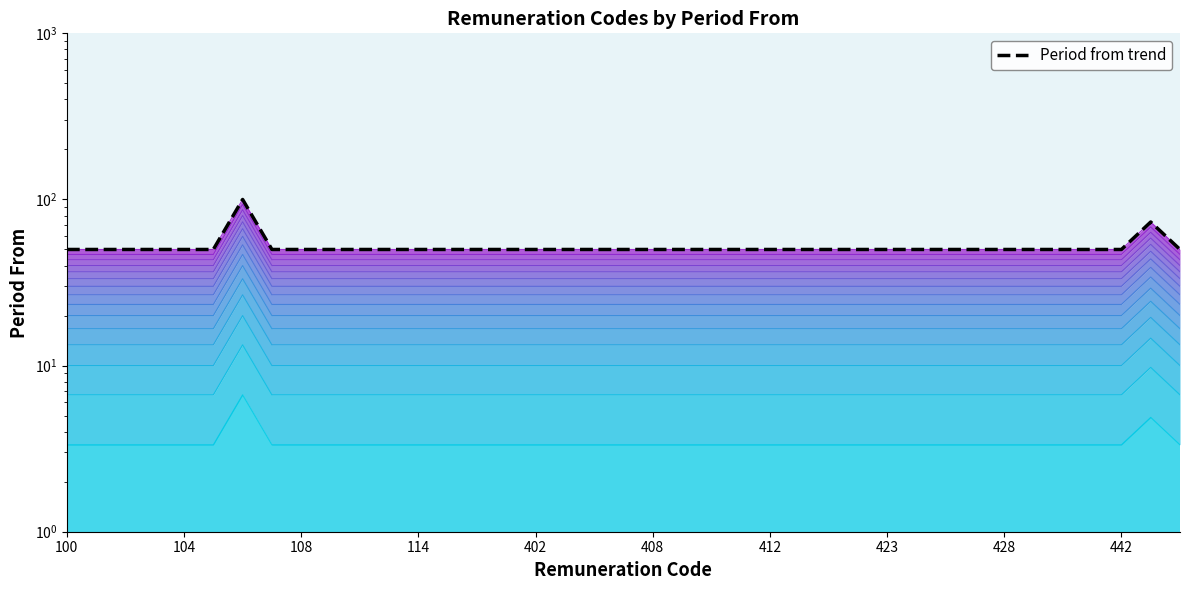

How many interior local peaks (higher than both neighbors) does the data have?

2